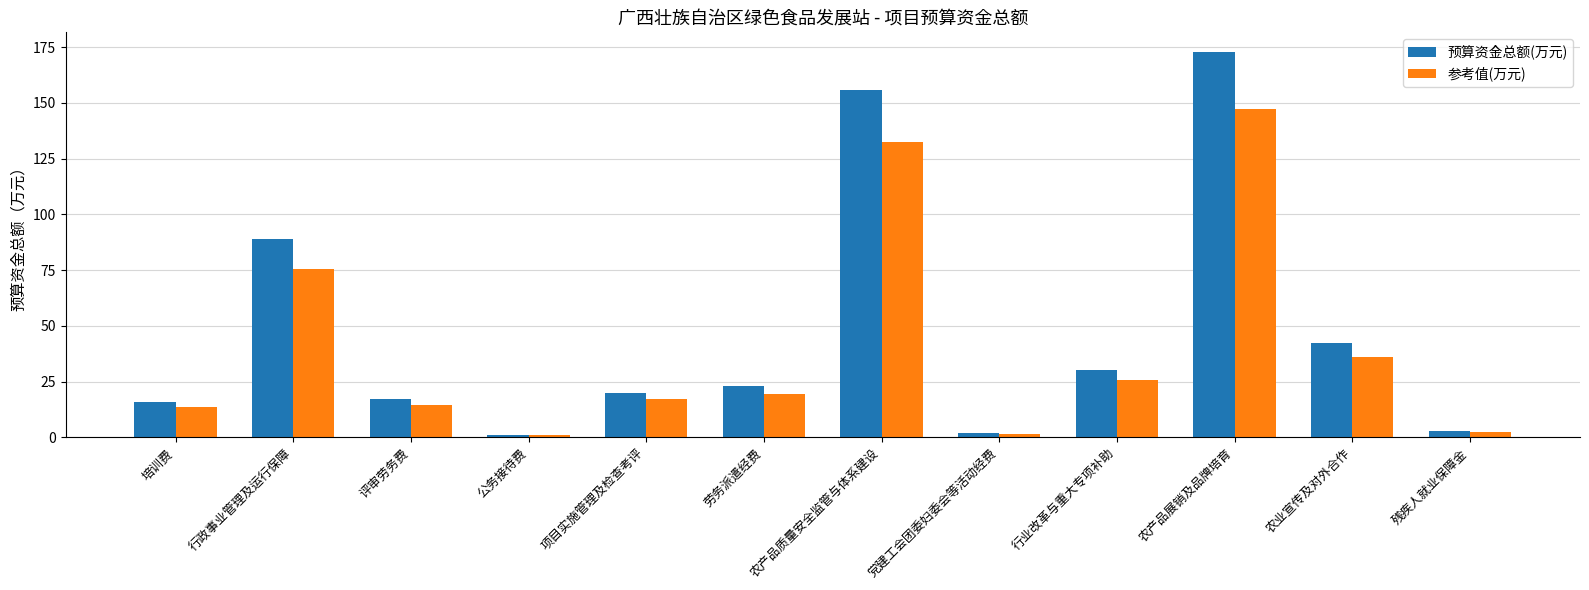

Which series has the largest range (max minus min)?

预算资金总额(万元)